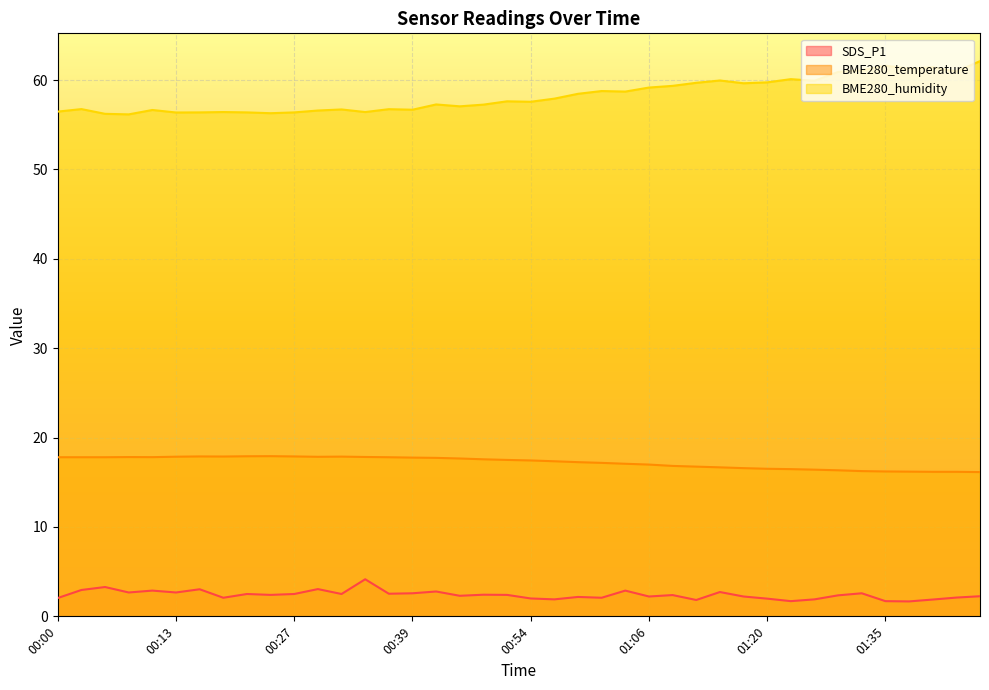

Rank the series by their average value, from lowest to highest.

SDS_P1, BME280_temperature, BME280_humidity